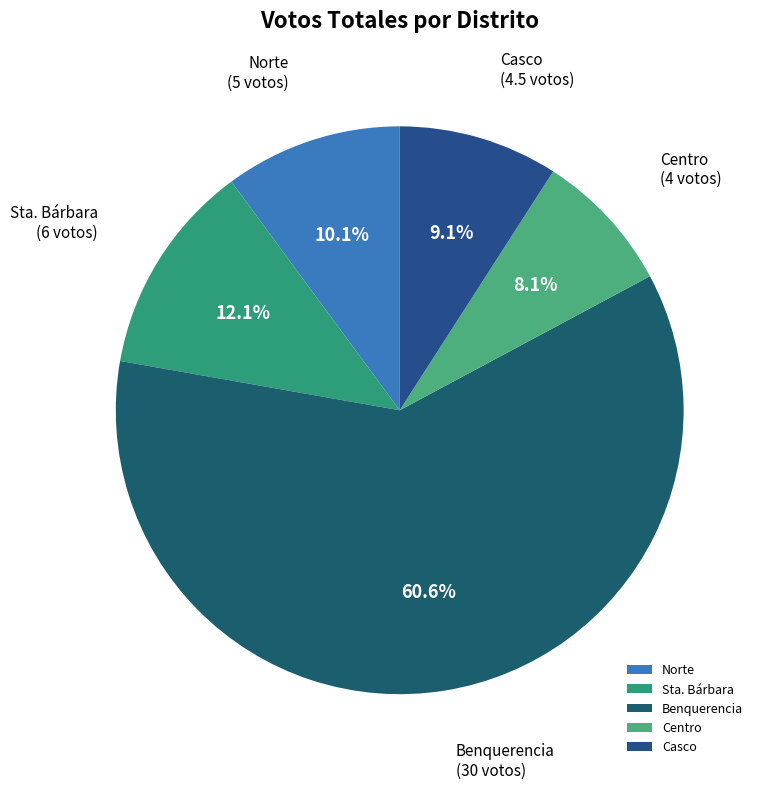

The Centro slice represents 1% of the pie. True or false?

False